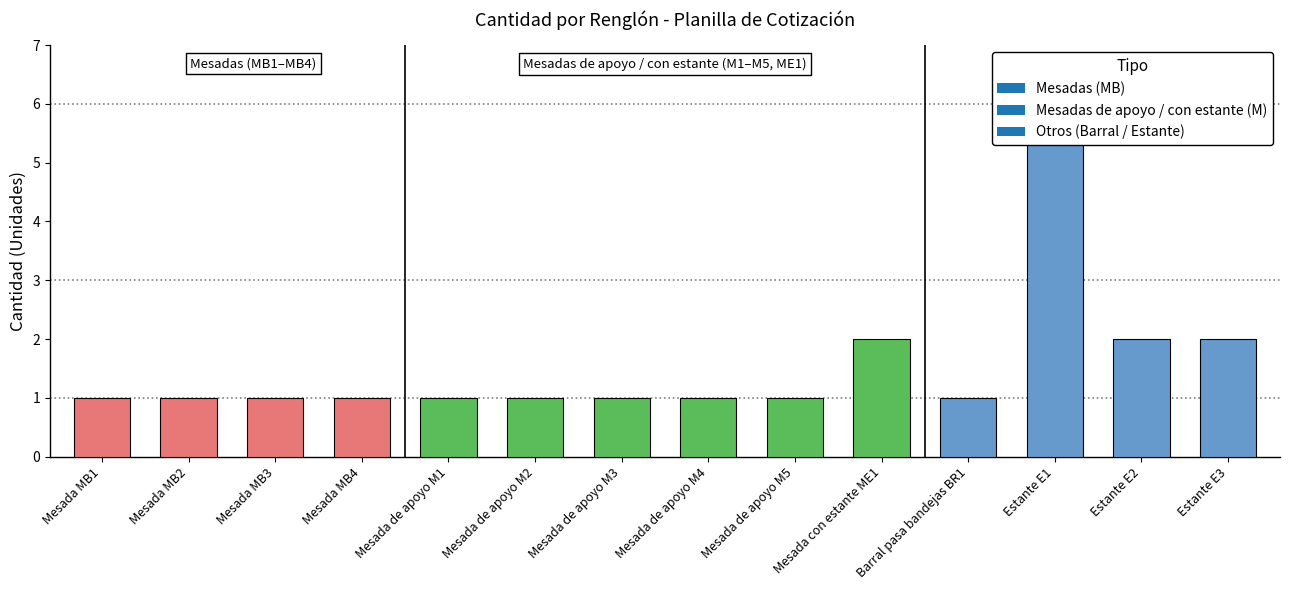

How many series are shown in this chart?

1